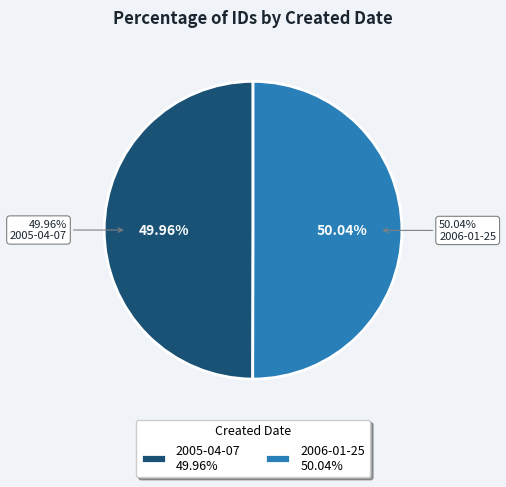

Between 2005-04-07 and 2006-01-25, which is larger?

2006-01-25